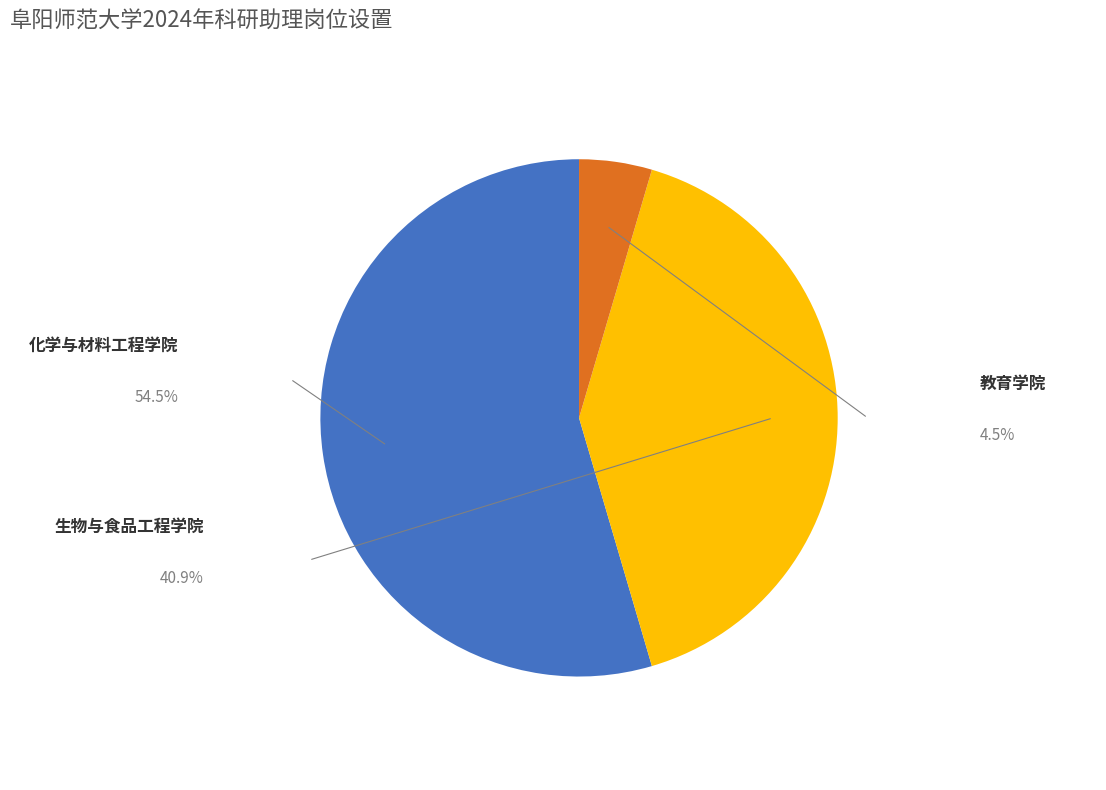

Does any single category account for the majority?

Yes